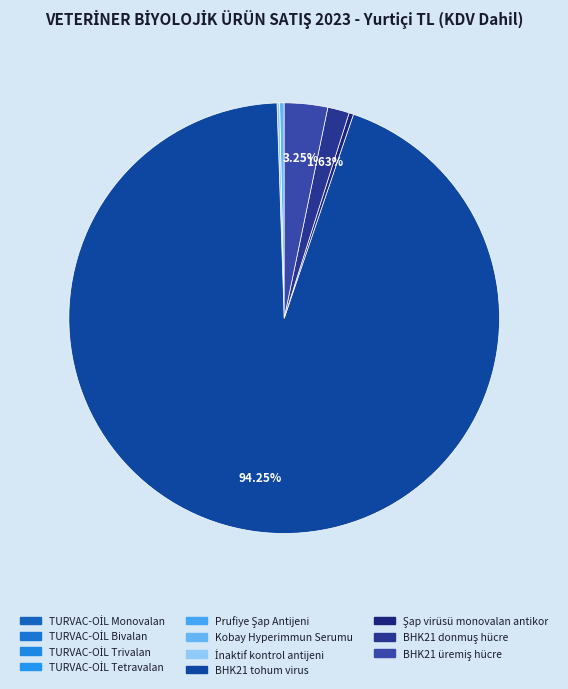

Rank the categories by value from lowest to highest.

Prufiye Şap Antijeni, TURVAC-OİL Monovalan, TURVAC-OİL Bivalan, TURVAC-OİL Trivalan, TURVAC-OİL Tetravalan, İnaktif kontrol antijeni, Kobay Hyperimmun Serumu, Şap virüsü monovalan antikor, BHK21 donmuş hücre, BHK21 üremiş hücre, BHK21 tohum virus